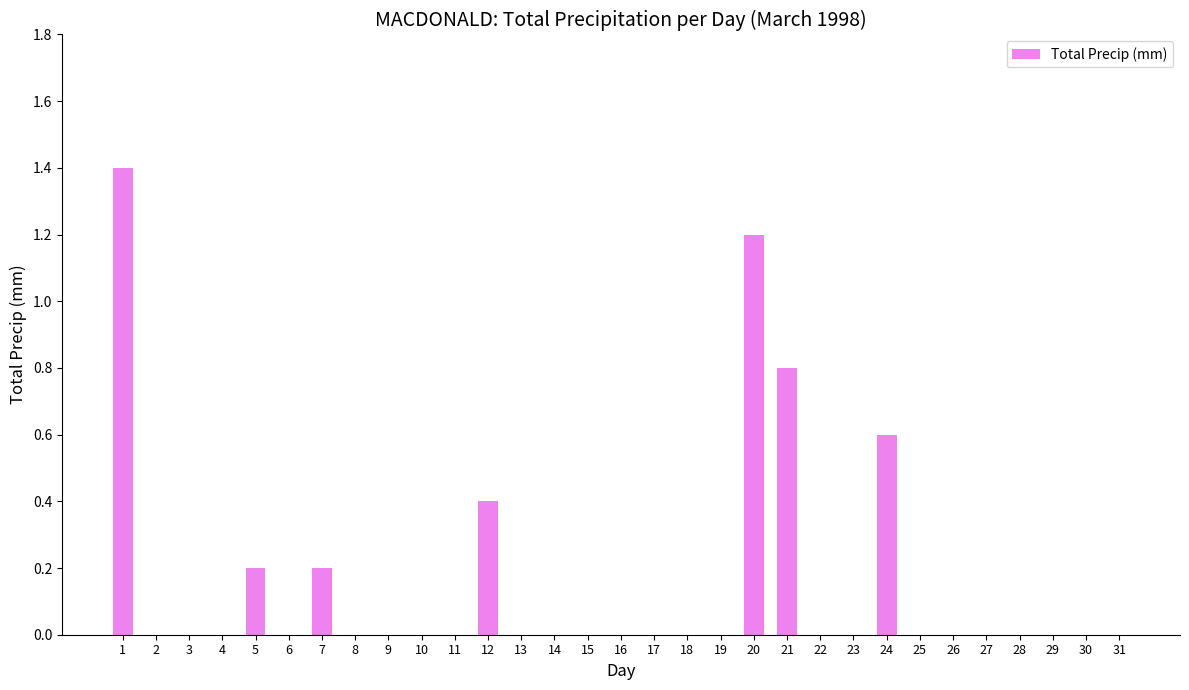

Count the number of categories in the chart.

31